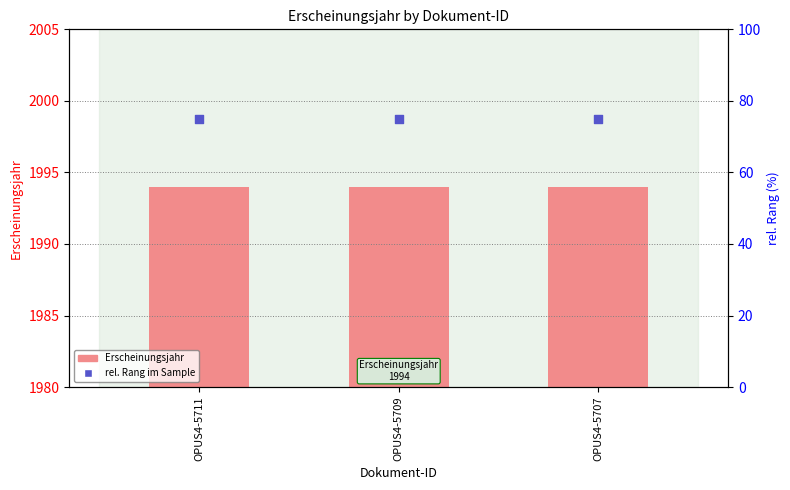

At how many categories does at least one series exceed 1010?

3